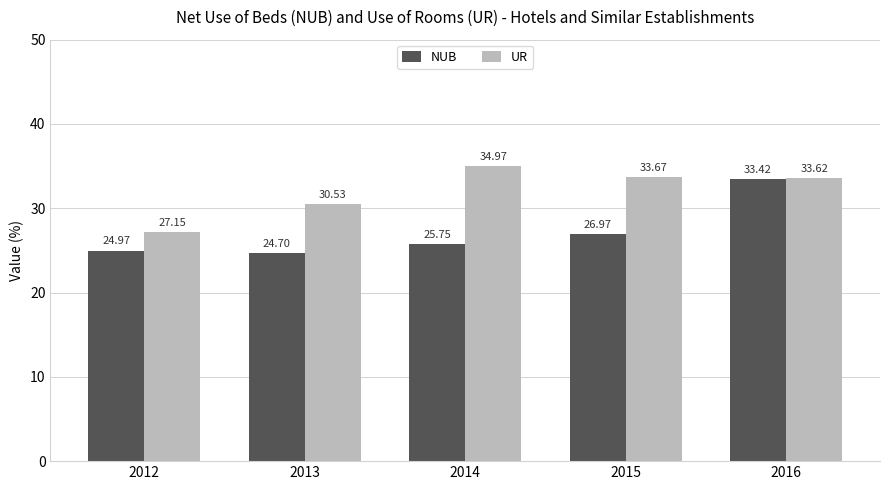

At how many categories does at least one series exceed 33?

3